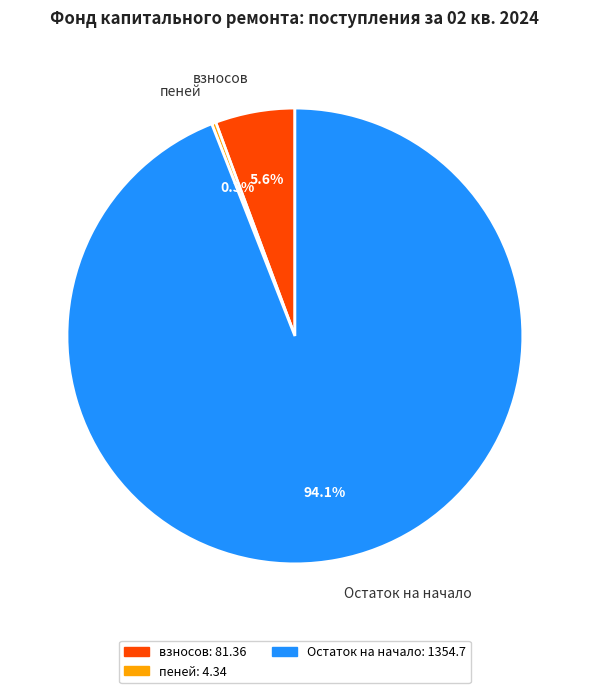

Is there any slice that represents more than half of the pie?

Yes